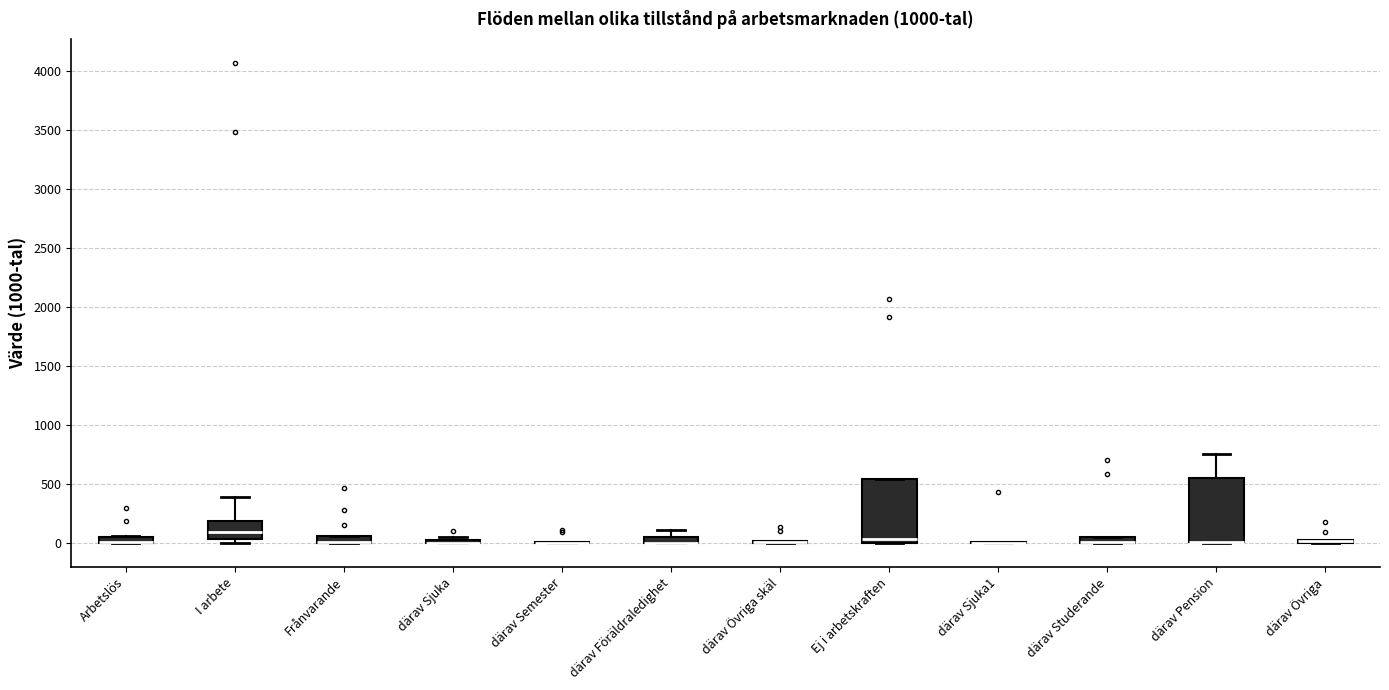

Where is the upper edge of the box for Arbetslös on the y-axis? The values are not printed on the chart, so give them approximately, as read against the axis.

50